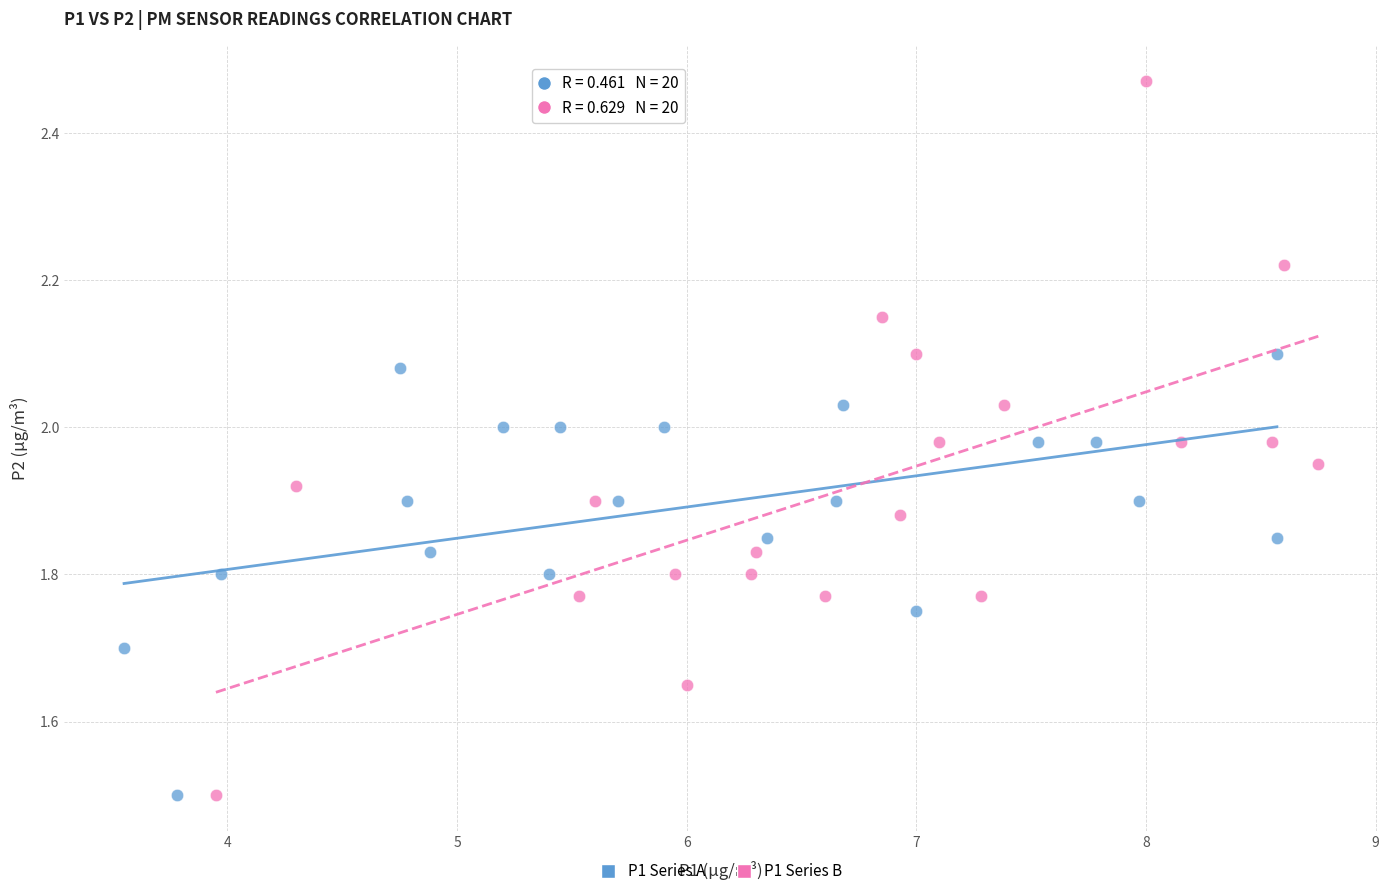

What are all the series names shown in the legend?

P1 Series A, P1 Series B